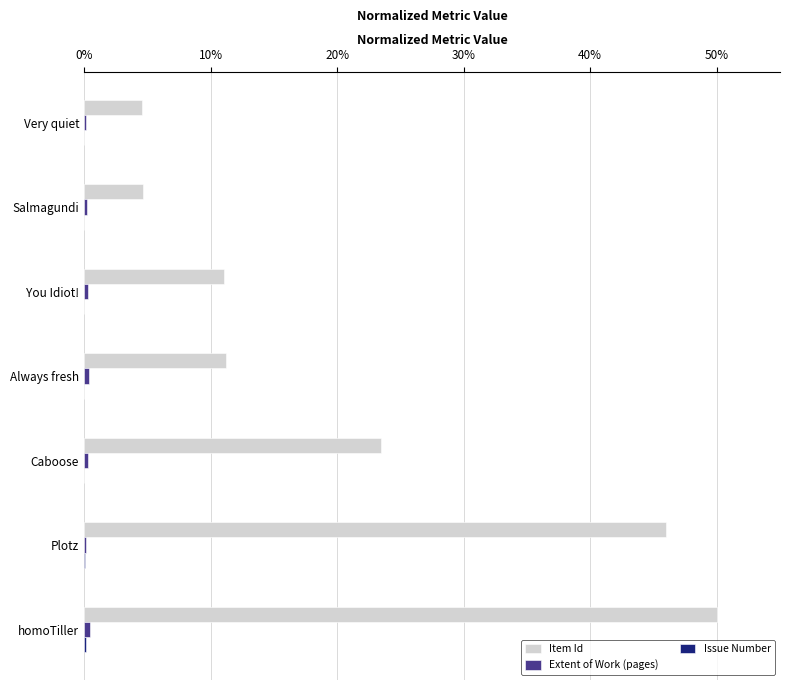

At which category is the sum across all series the highest?

homoTiller